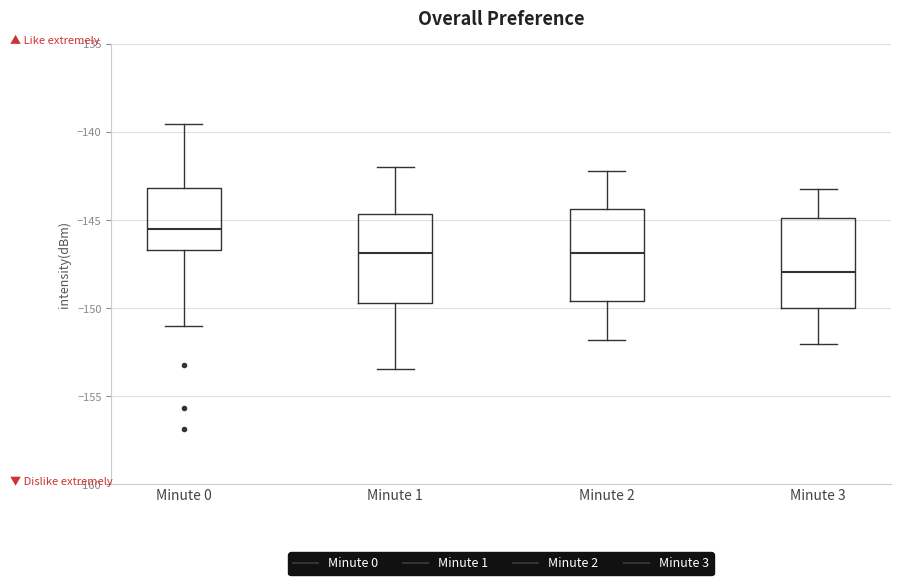

Where does the lower whisker of the box for Minute 3 end on the y-axis? The values are not printed on the chart, so give them approximately, as read against the axis.

-152.0